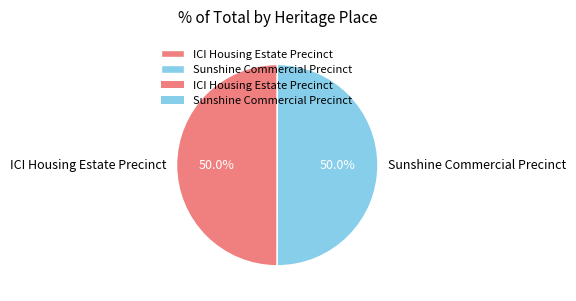

Is the sum of Sunshine Commercial Precinct and ICI Housing Estate Precinct greater than half?

Yes